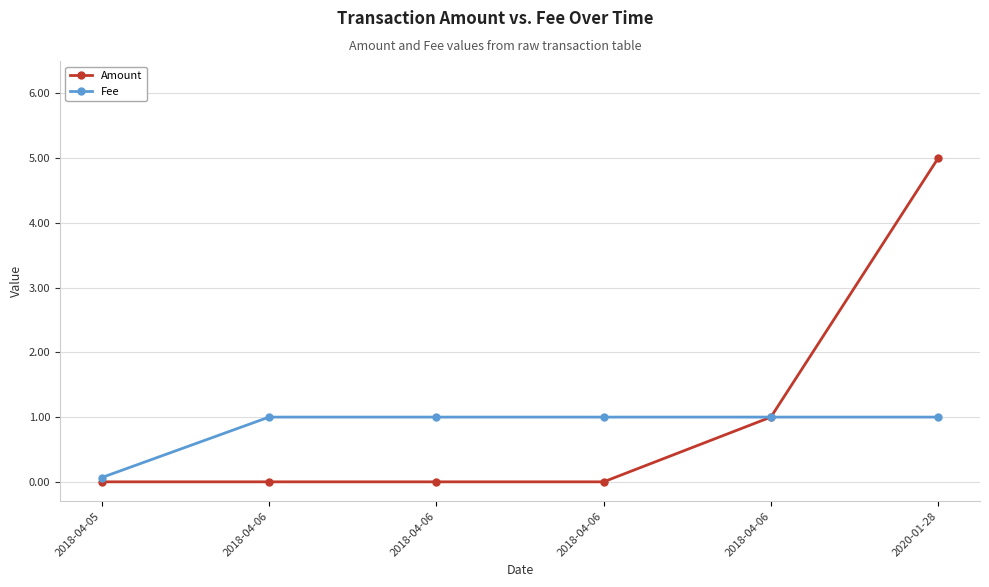

Where is Amount nearest to the value 2?

2018-04-06